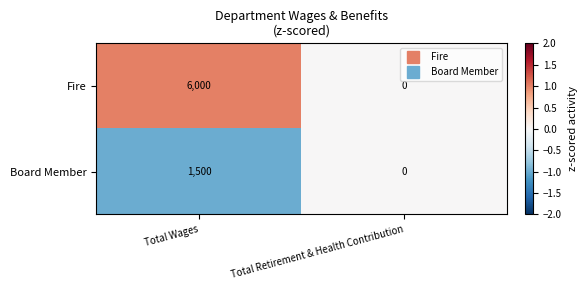

Reading left to right, extract all data points from this chart.

Fire: Total Wages=6000	Total Retirement & Health Contribution=0
Board Member: Total Wages=1500	Total Retirement & Health Contribution=0